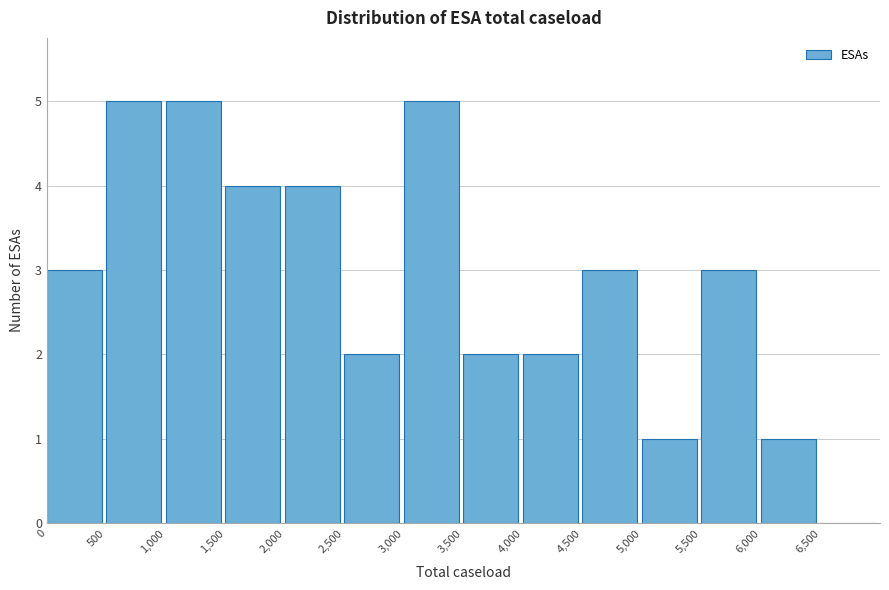

Reading left to right, transcribe this chart: for each bar, give the range it covers on the x-axis and its height. The values are not printed on the chart, so give them approximately, as read against the axis.

0 to 500: 3
500 to 1000: 5
1000 to 1500: 5
1500 to 2000: 4
2000 to 2500: 4
2500 to 3000: 2
3000 to 3500: 5
3500 to 4000: 2
4000 to 4500: 2
4500 to 5000: 3
5000 to 5500: 1
5500 to 6000: 3
6000 to 6500: 1
6500 to 7000: 0